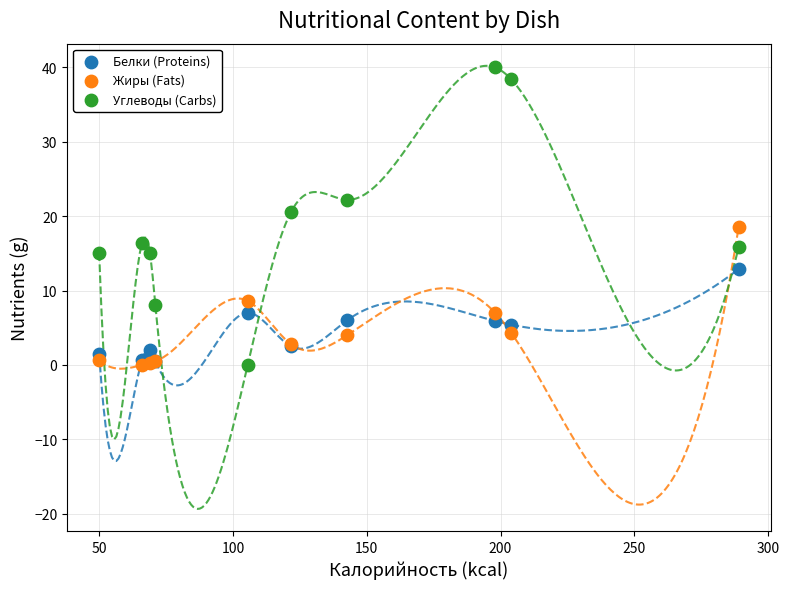

What are all the series names shown in the legend?

Белки (Proteins), Жиры (Fats), Углеводы (Carbs)